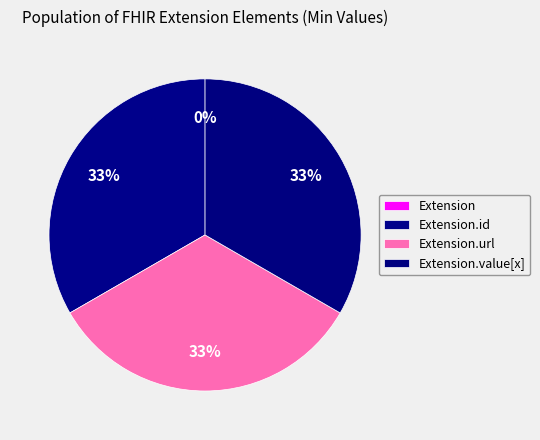

To the nearest percent, what percentage of the pie is Extension.value[x]?

33%